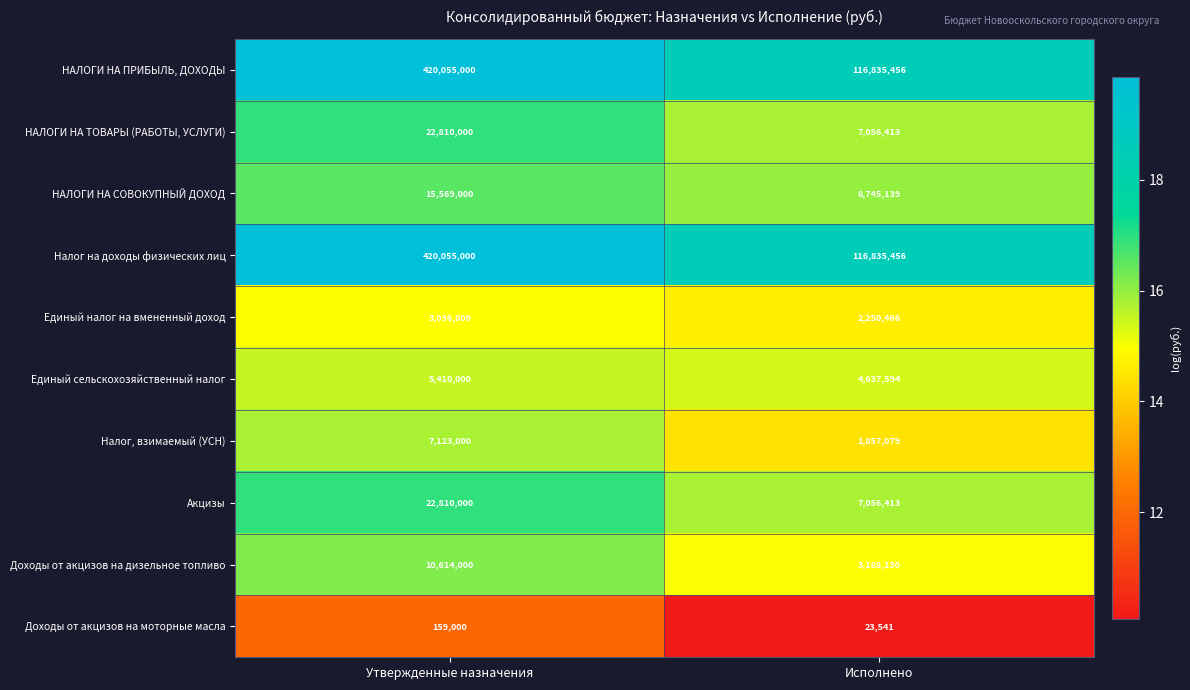

The Доходы от акцизов на дизельное топливо series shows 3188130 at Исполнено. True or false?

True